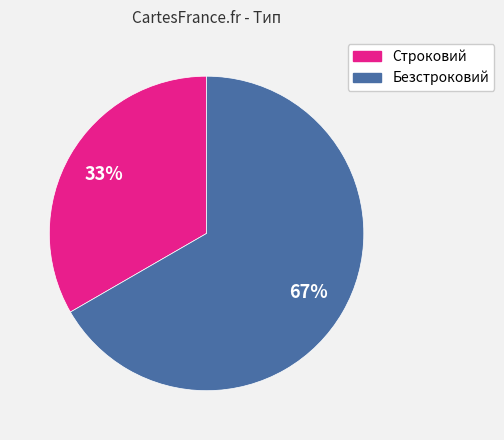

Which slice is the largest?

Безстроковий